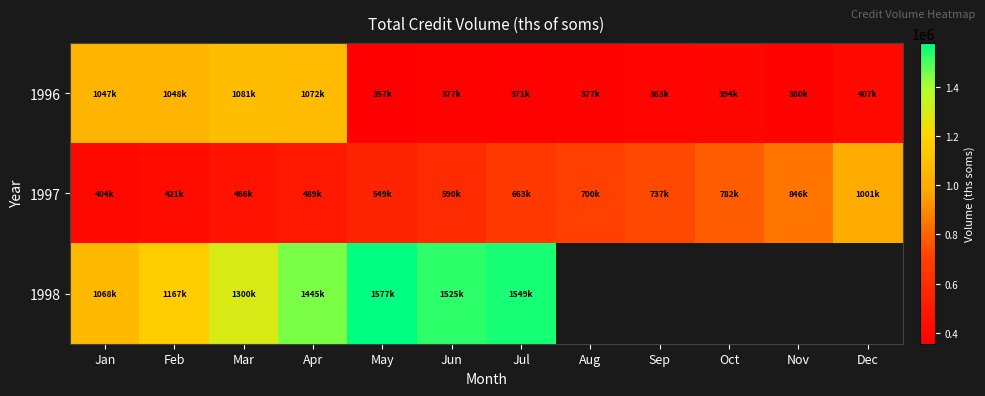

At which category is the sum across all series the highest?

Apr